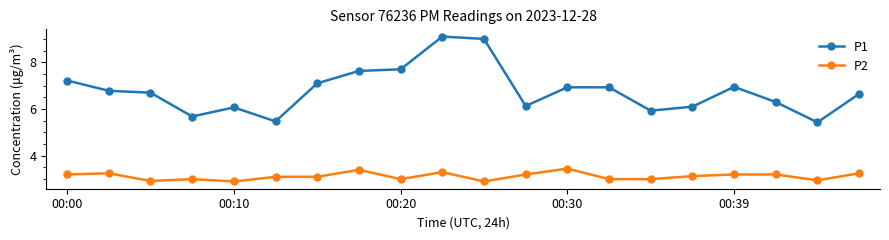

What is the average value of the P1 series?

6.8